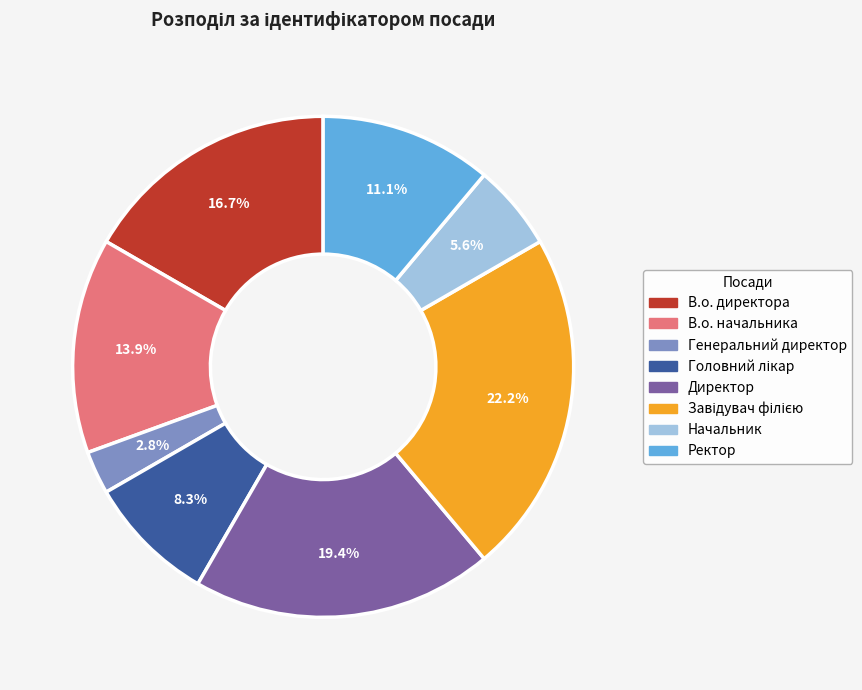

Which category has the smallest portion of the pie?

Генеральний директор